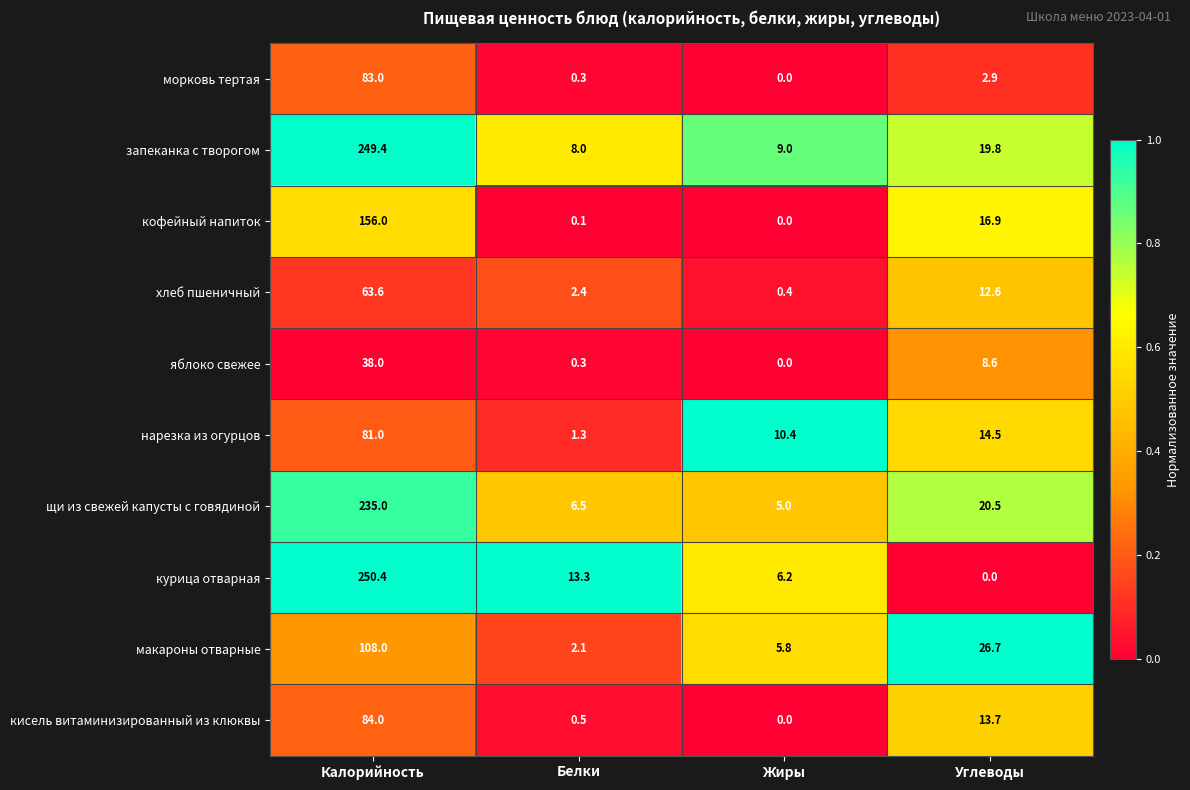

How many series are shown in this chart?

10